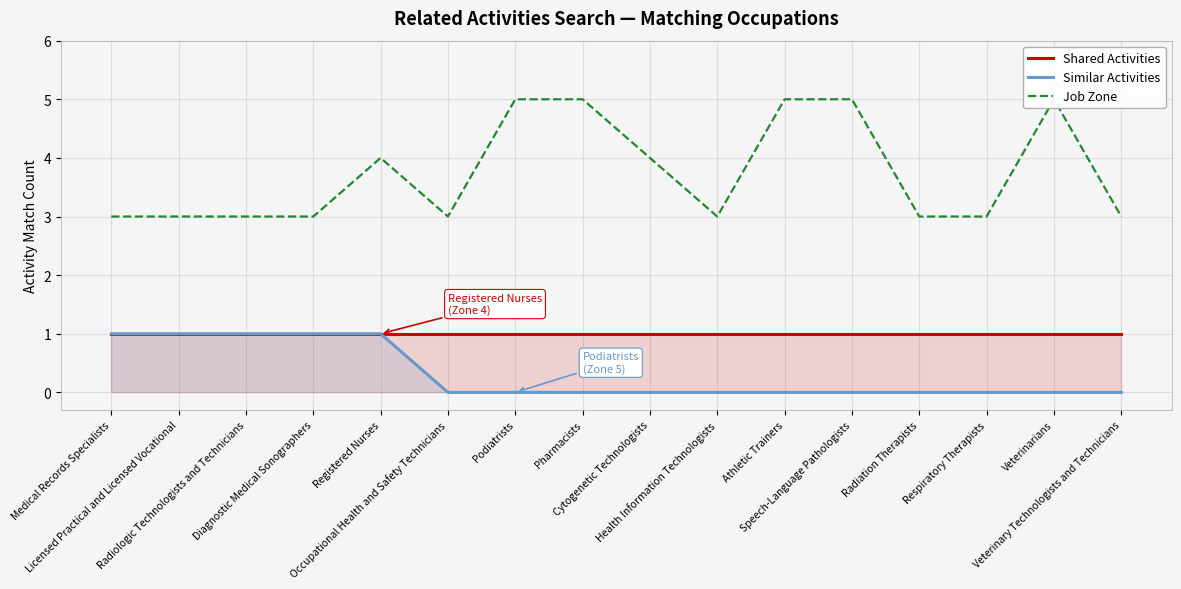

Does the chart display data point markers on the line(s)?

No